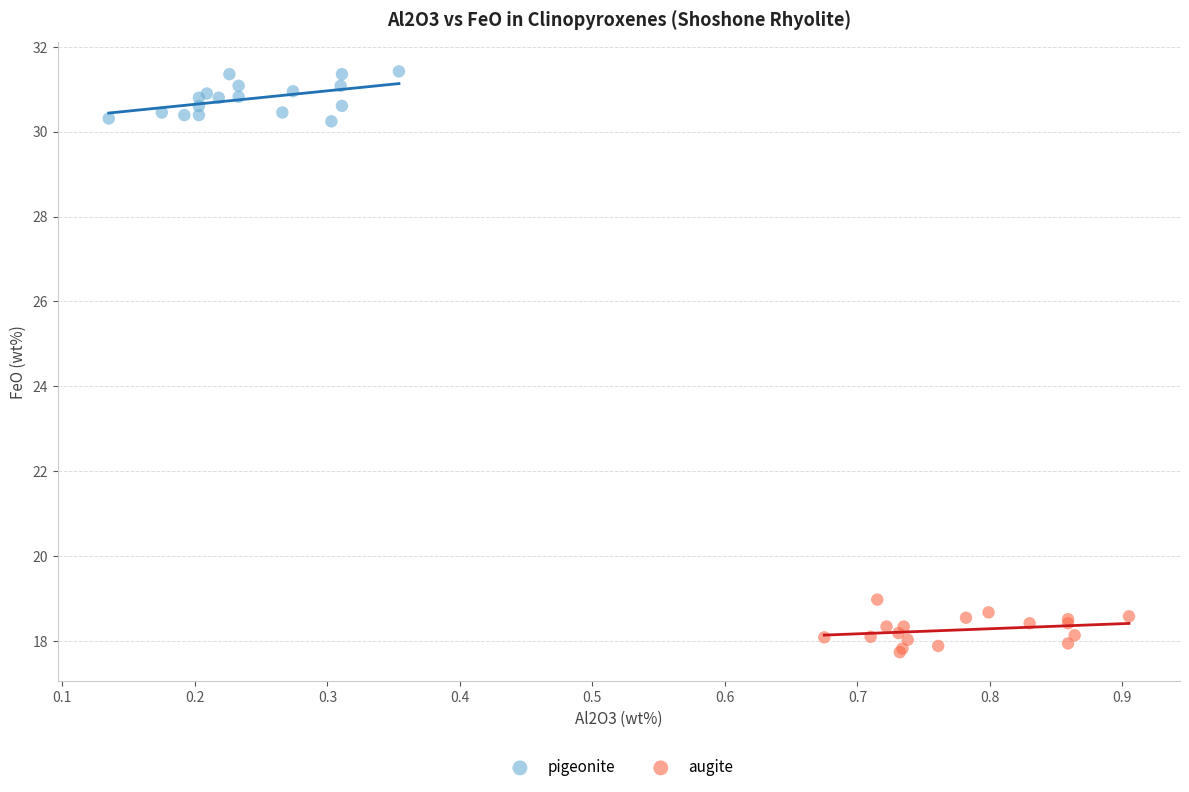

What are all the series names shown in the legend?

pigeonite, augite